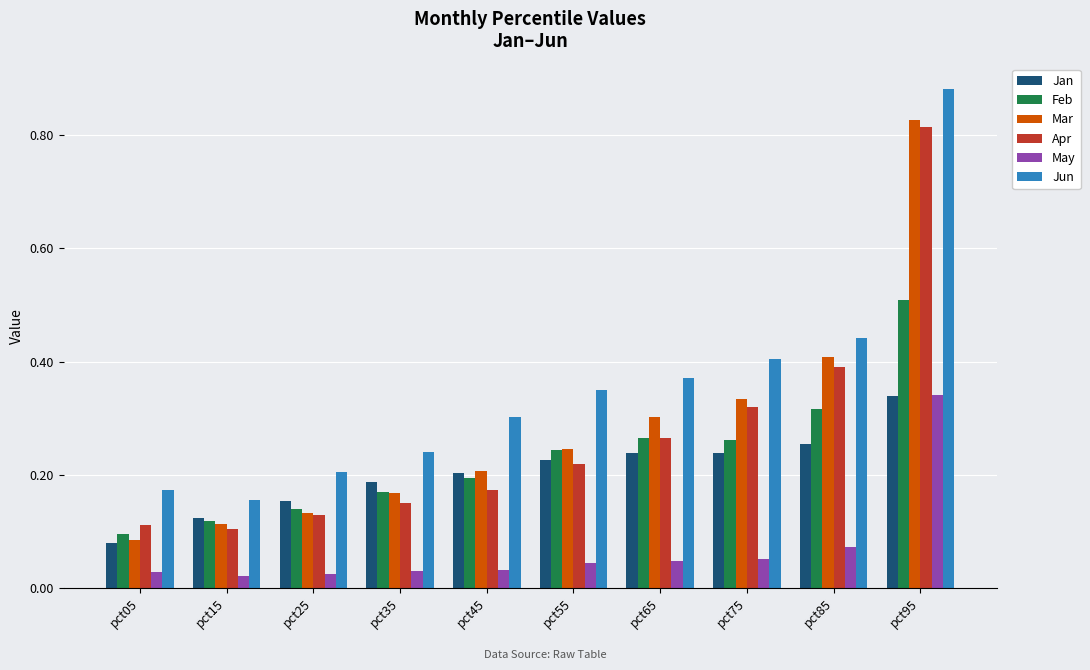

At how many categories does at least one series exceed 0?

10